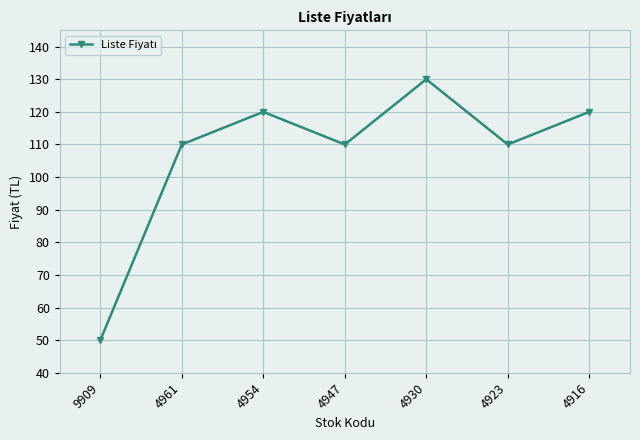

What is the difference between the values at 4947 and 9909?

60